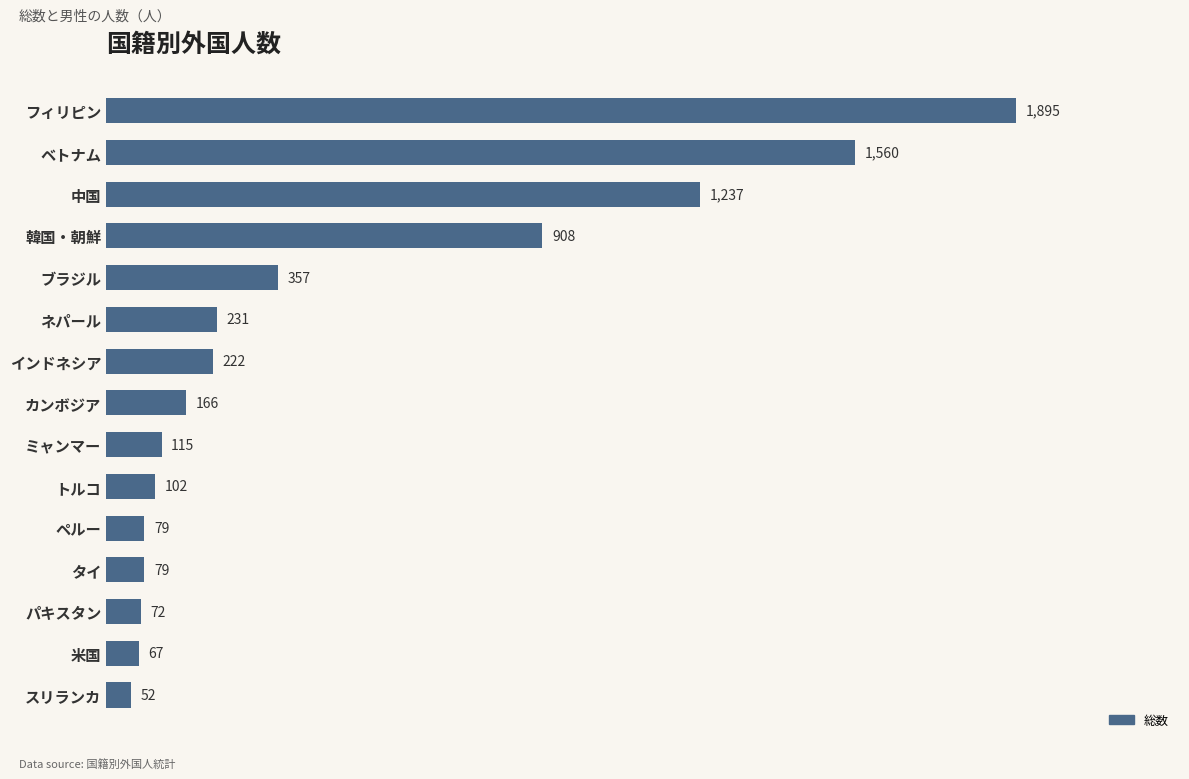

Are the bars horizontal?

Yes